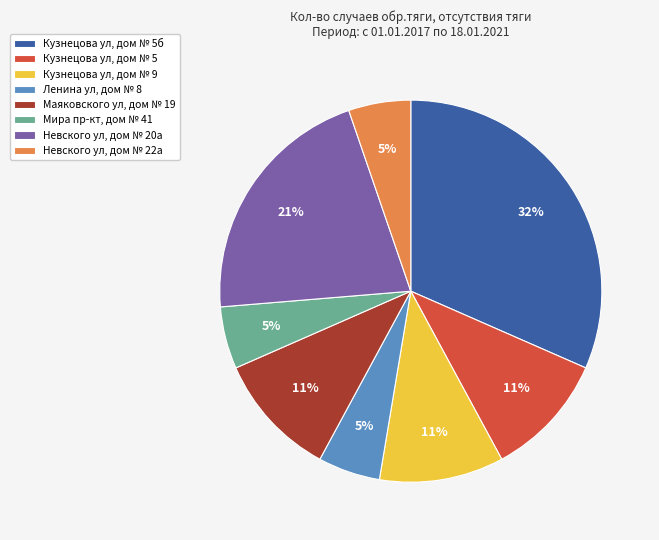

Which category has the biggest portion of the pie?

Кузнецова ул, дом № 5б